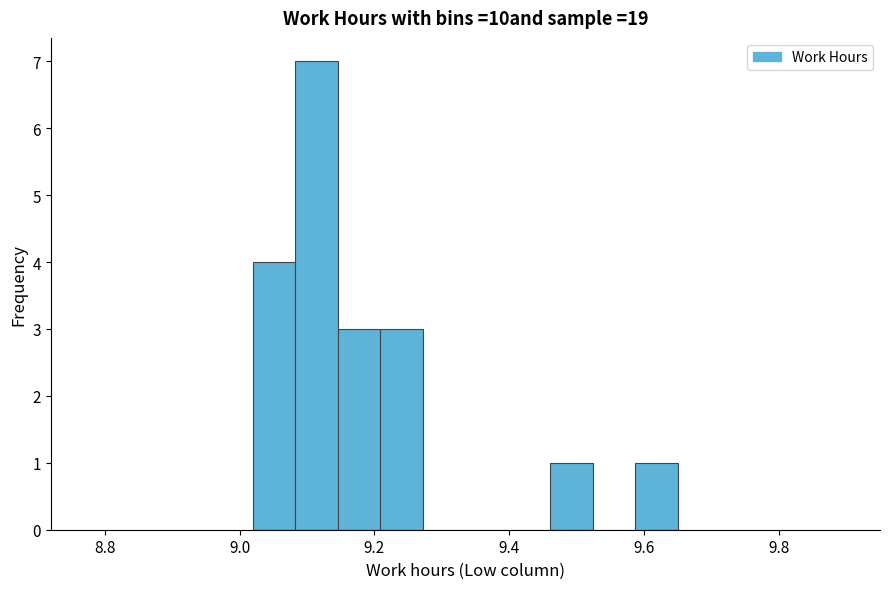

Around what value on the x-axis is the tallest bar? Give the approximate position of its centre, as read against the axis.

9.12